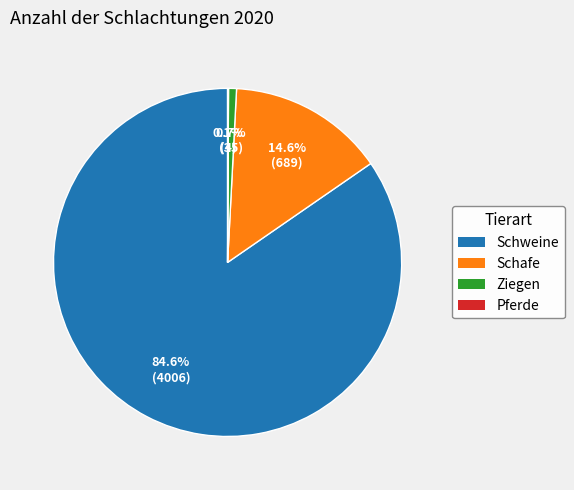

Does Schweine account for over 50% of the chart?

Yes